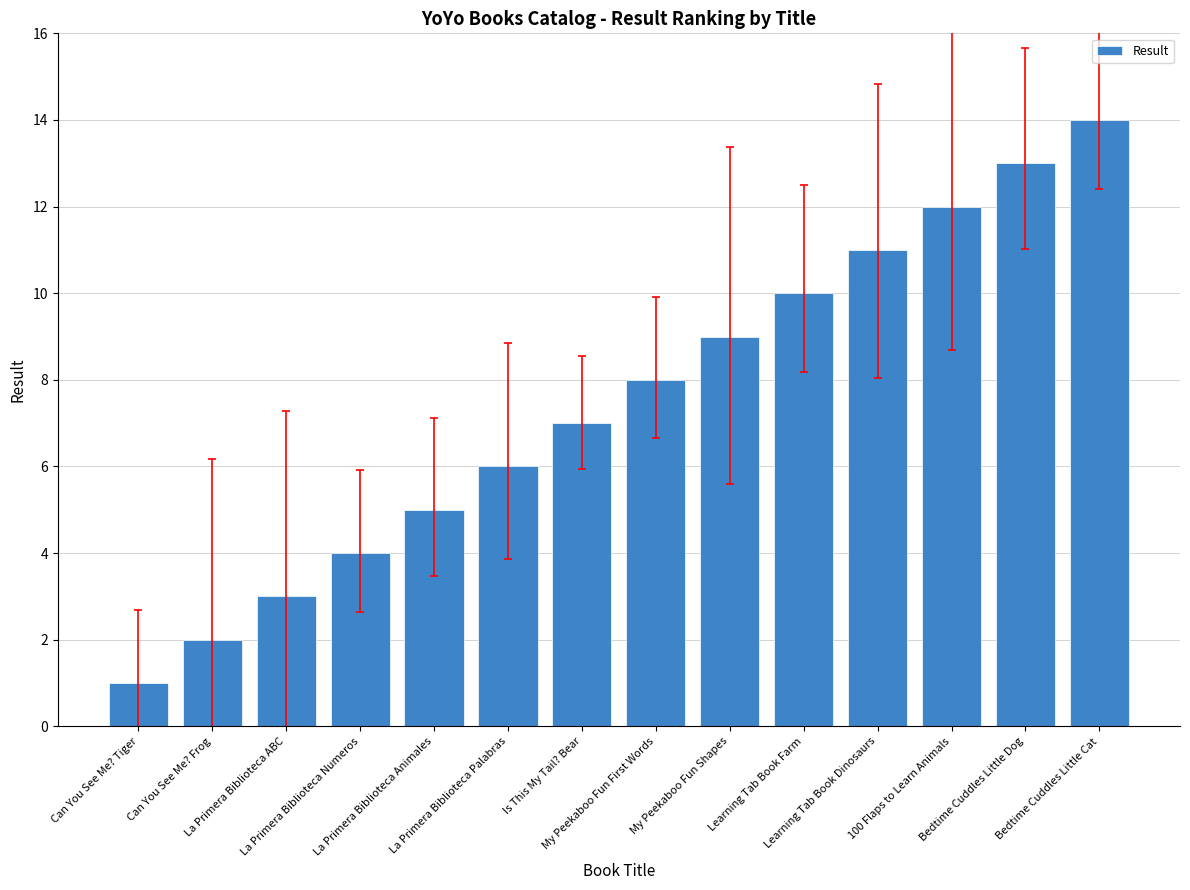

Which has a higher value, Bedtime Cuddles Little Cat or Is This My Tail? Bear?

Bedtime Cuddles Little Cat